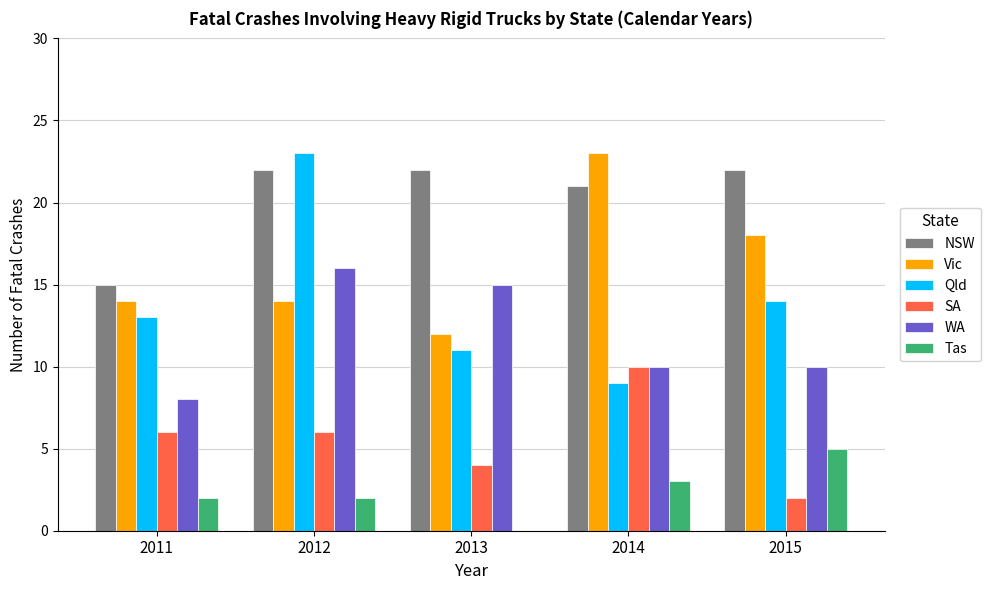

How many values in Tas are above zero?

4